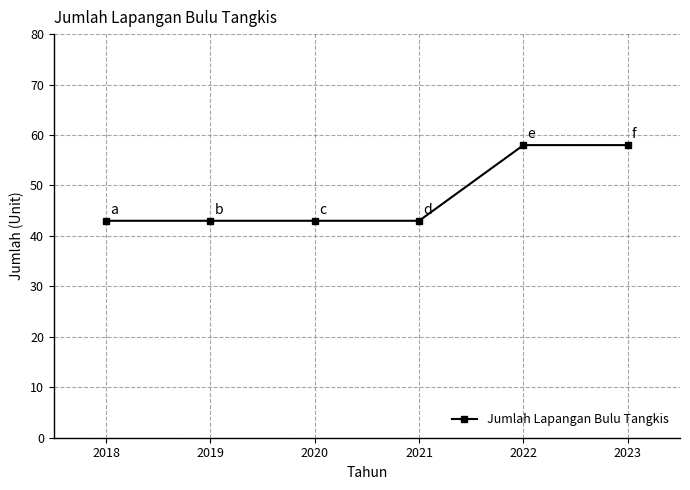

The value at 2022 is 84. True or false?

False